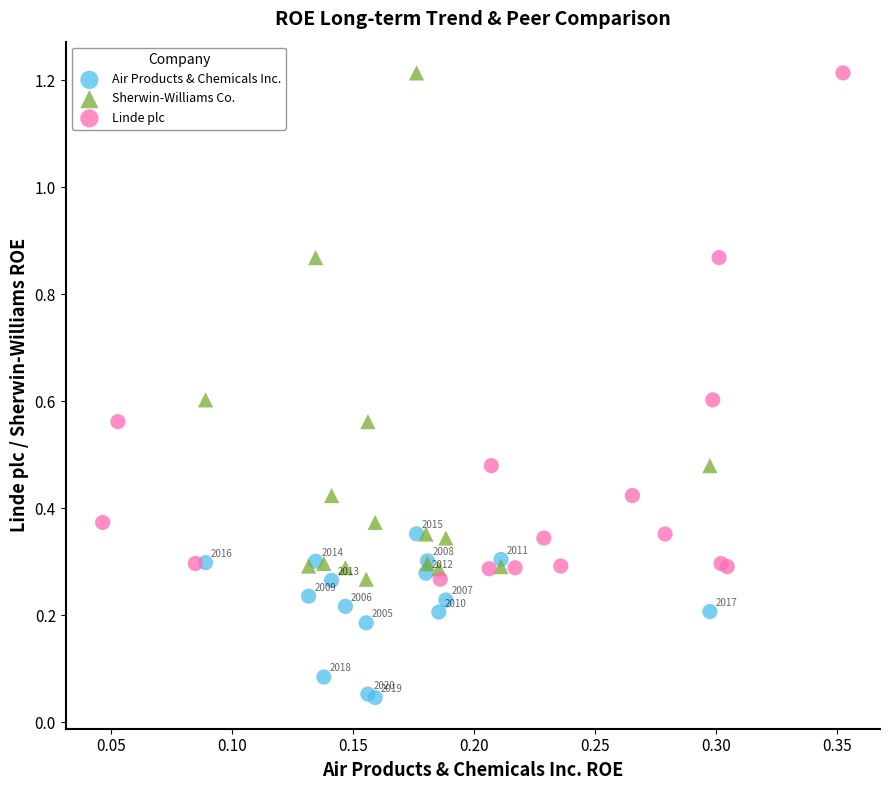

Which series reaches the minimum Y coordinate?

Air Products & Chemicals Inc.